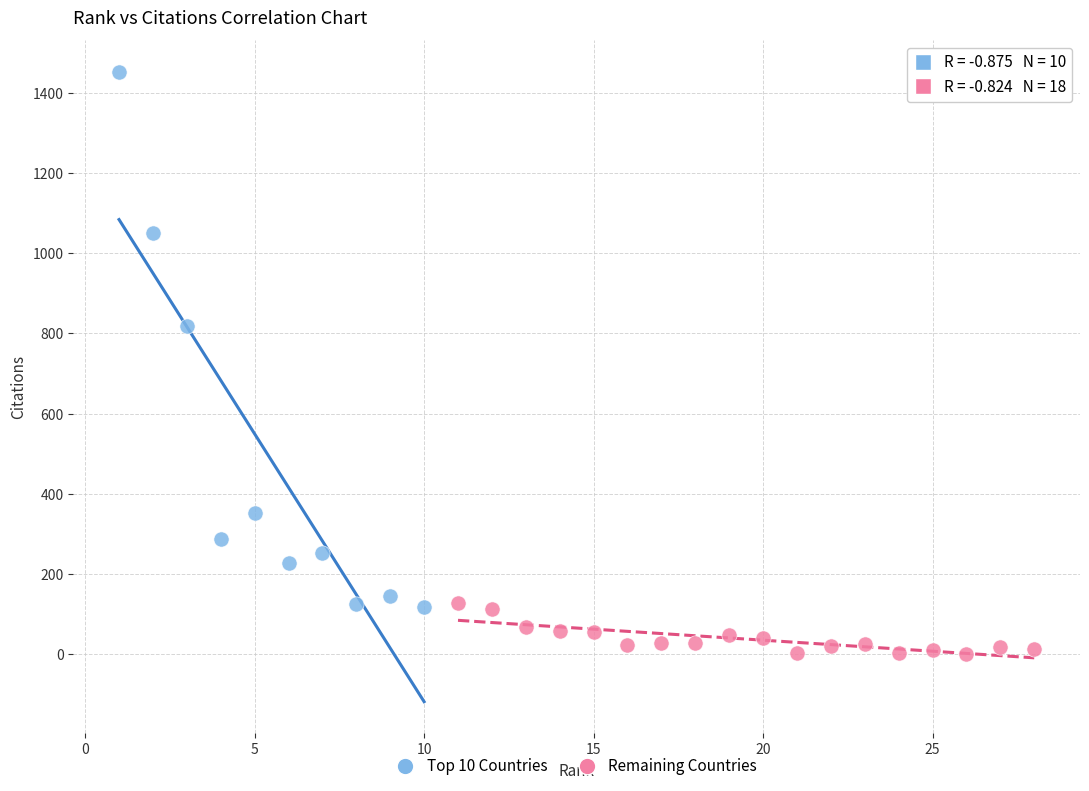

Which series contains the lowest Y value?

Remaining Countries